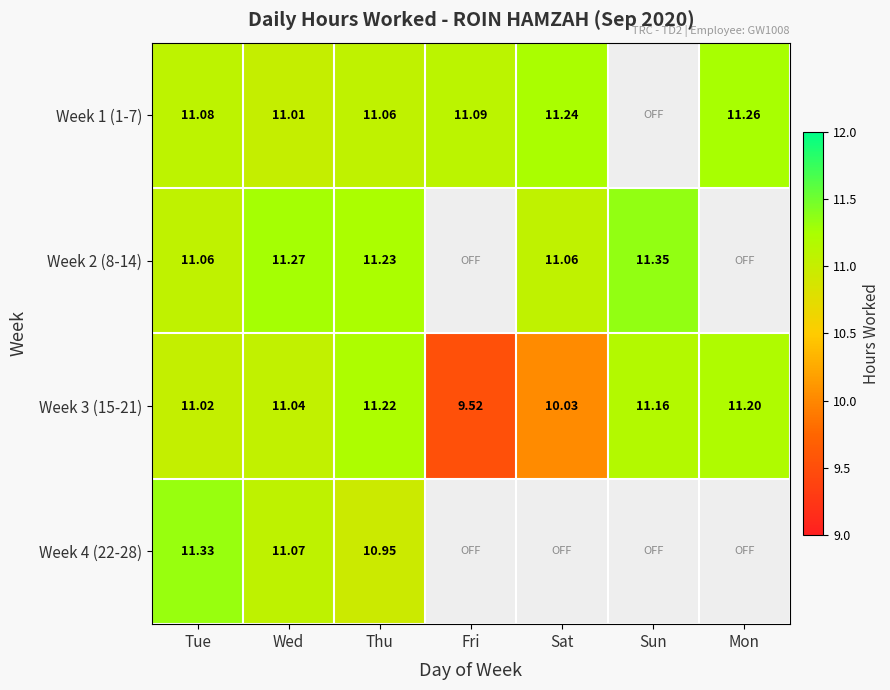

What is the lowest value of the Week 3 (15-21) series?

9.5